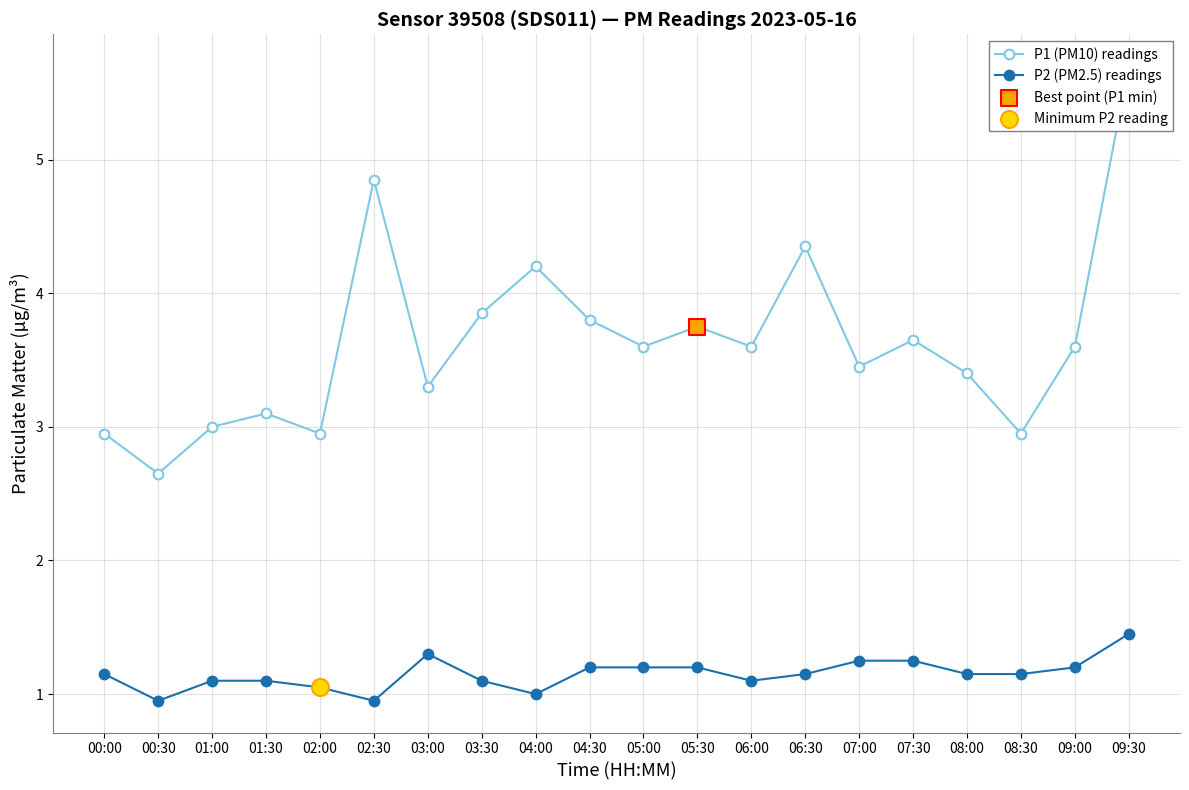

At which category is the sum across all series the highest?

09:30